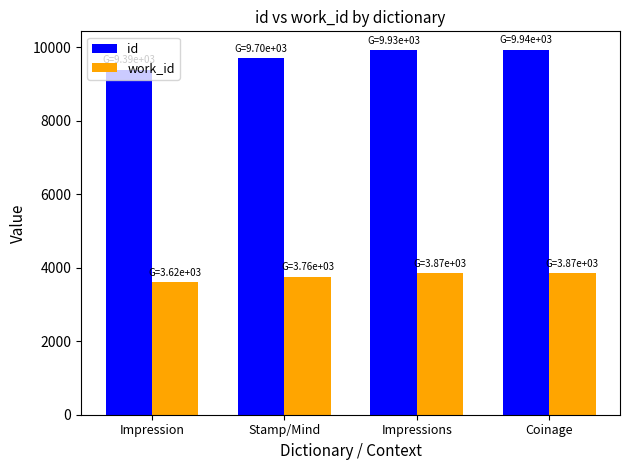

What is the sum of all id values?

38958